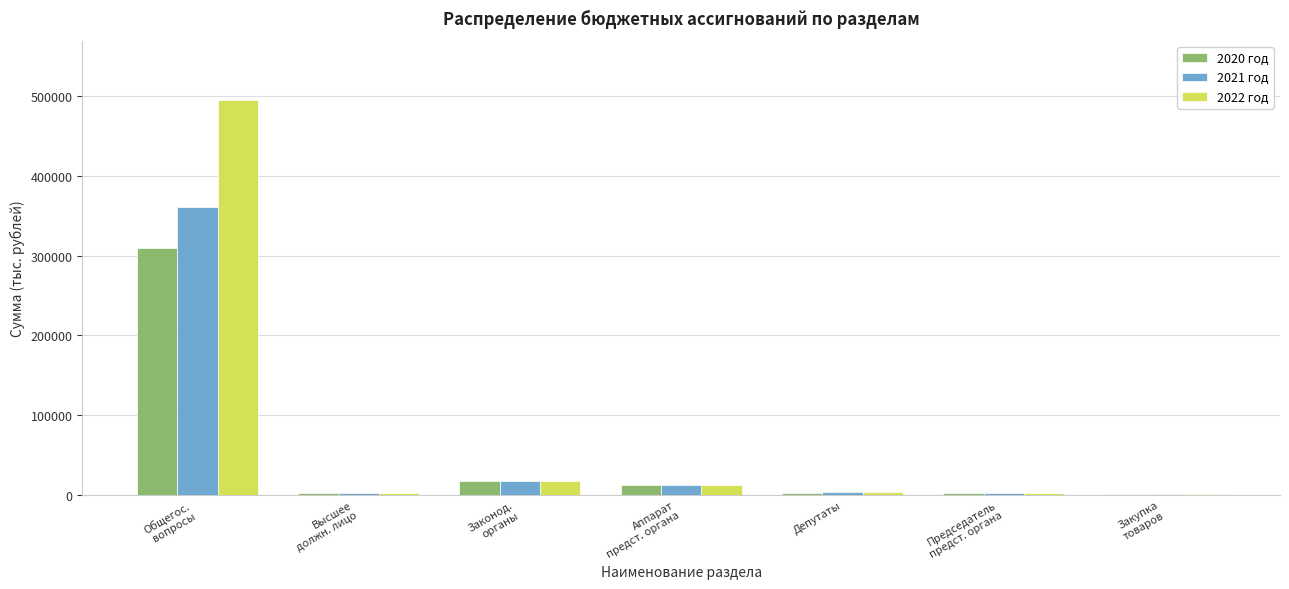

What is the sum of all 2021 год values?

400263.4